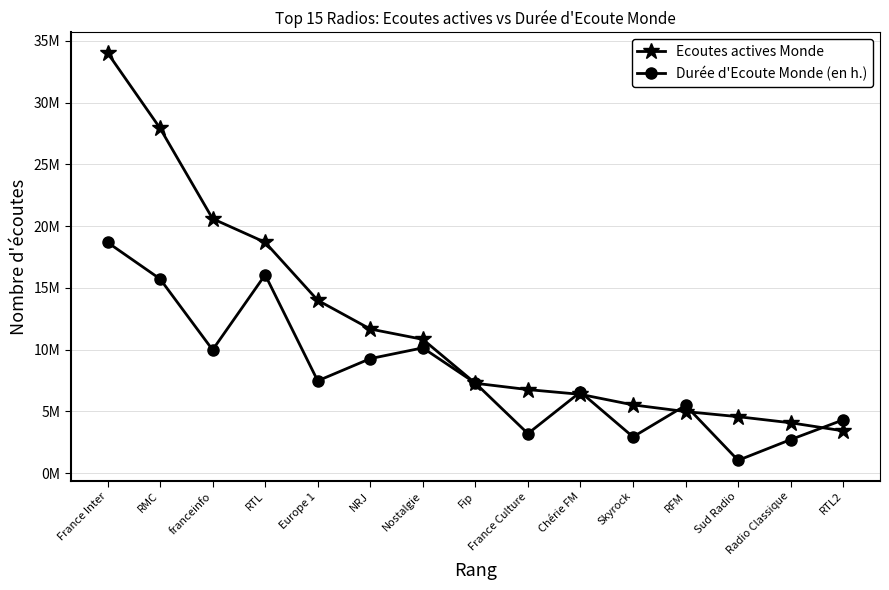

How many intersections are there between Durée d'Ecoute Monde (en h.) and Ecoutes actives Monde?

7